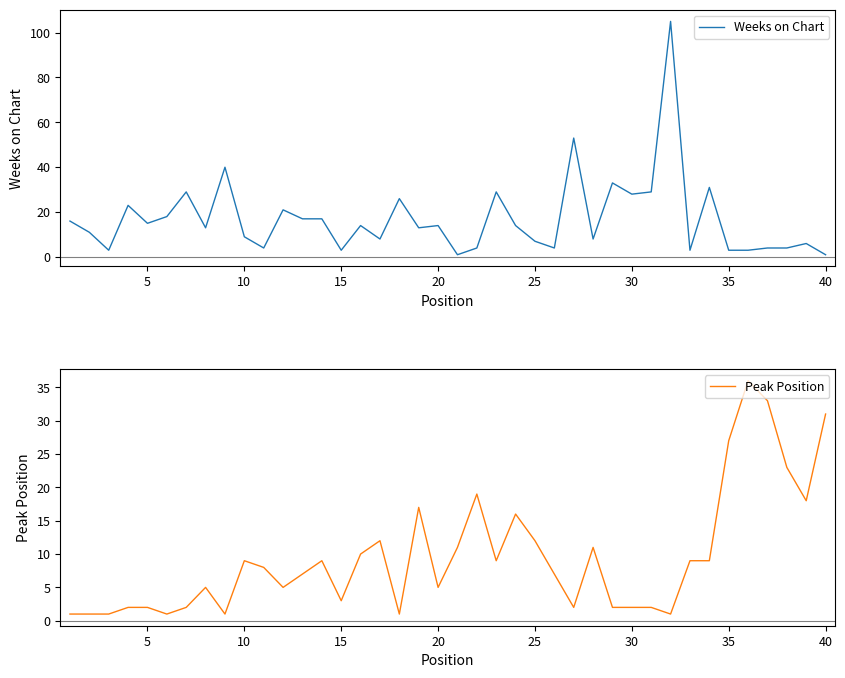

Which series has the largest range (max minus min)?

Weeks on Chart